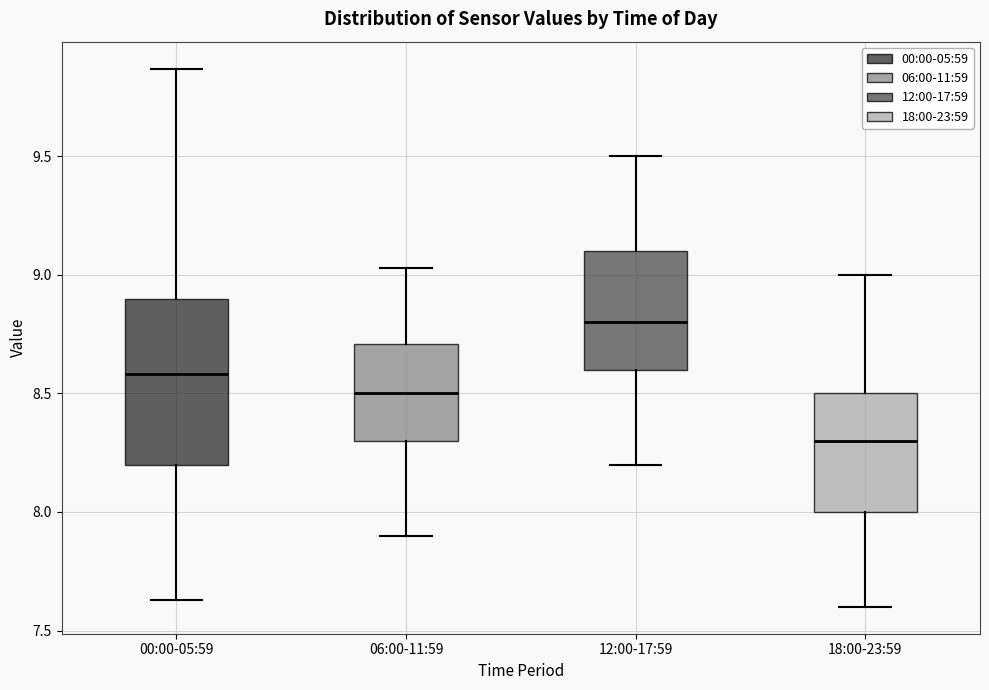

Which box is the tallest, from its lower edge to its upper edge?

00:00-05:59